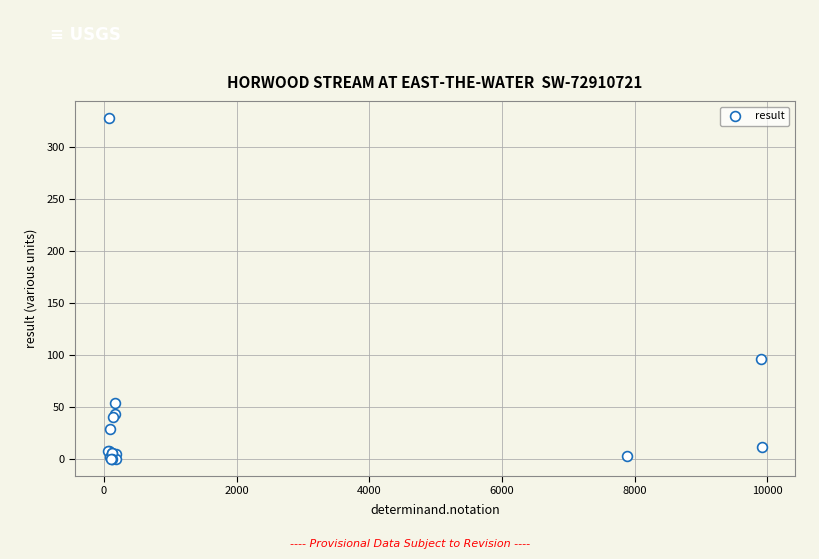

What Y value in the scatter plot is closest to 163?

96.0